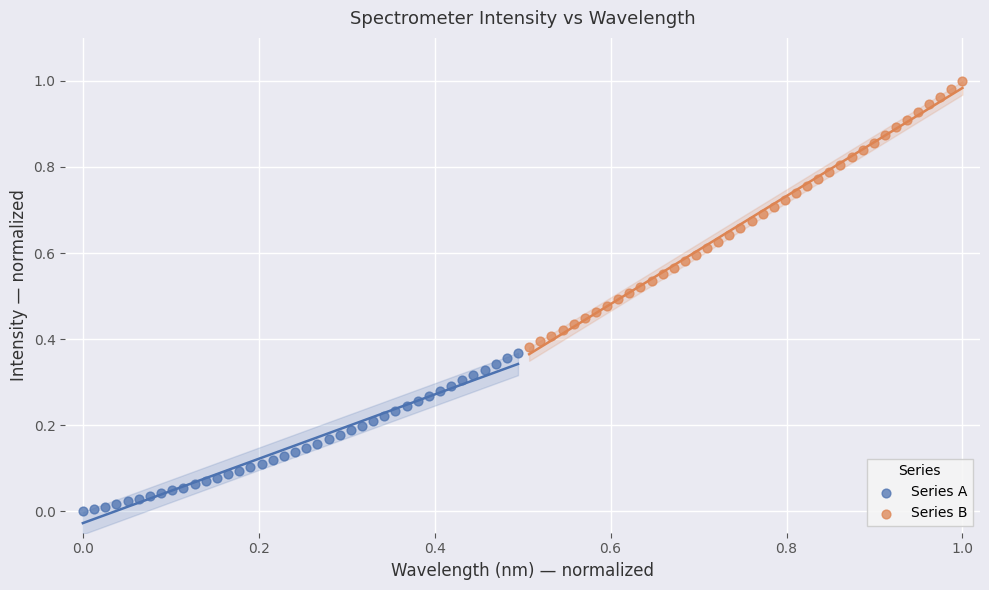

Which series has the widest spread of Y values?

Series B